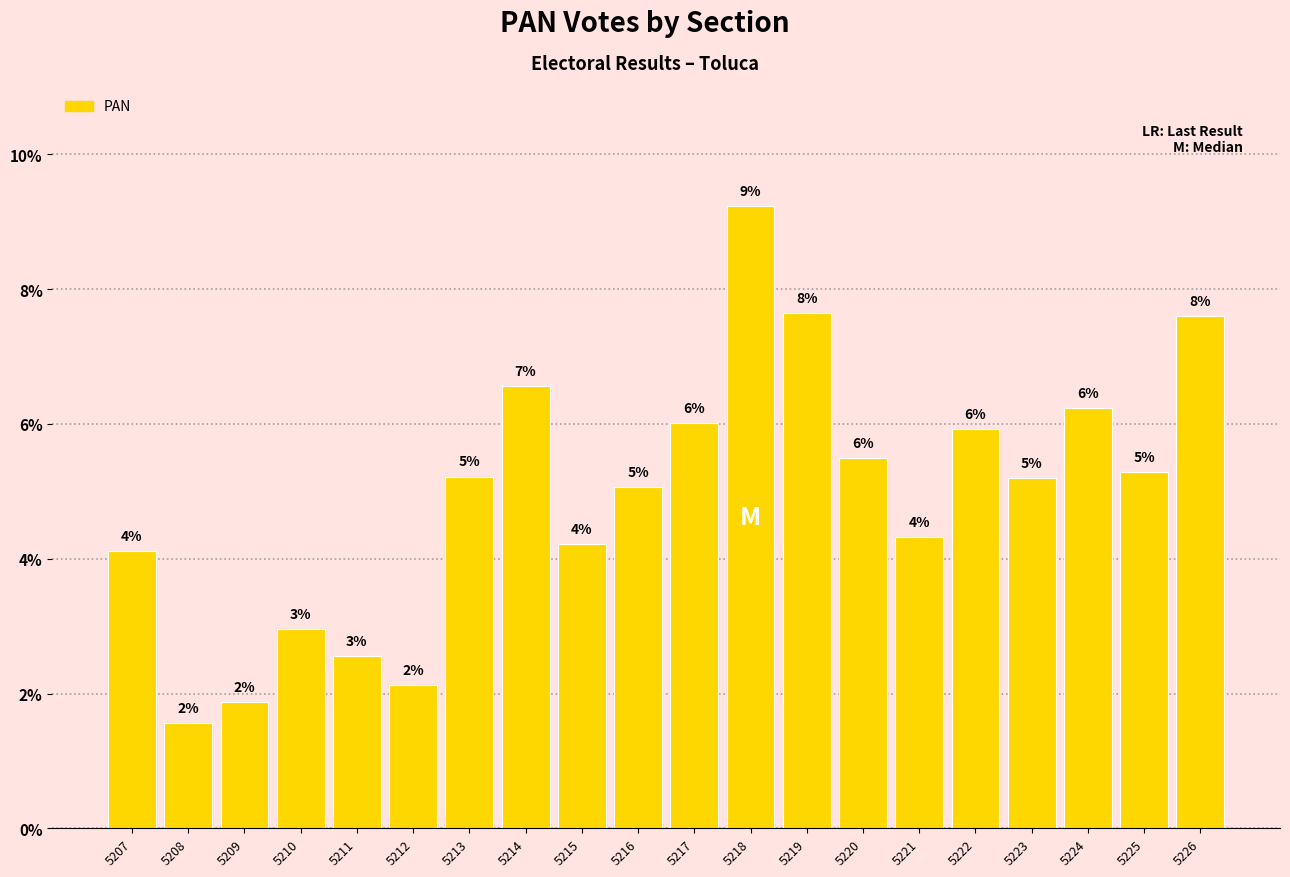

Are the bars horizontal?

No